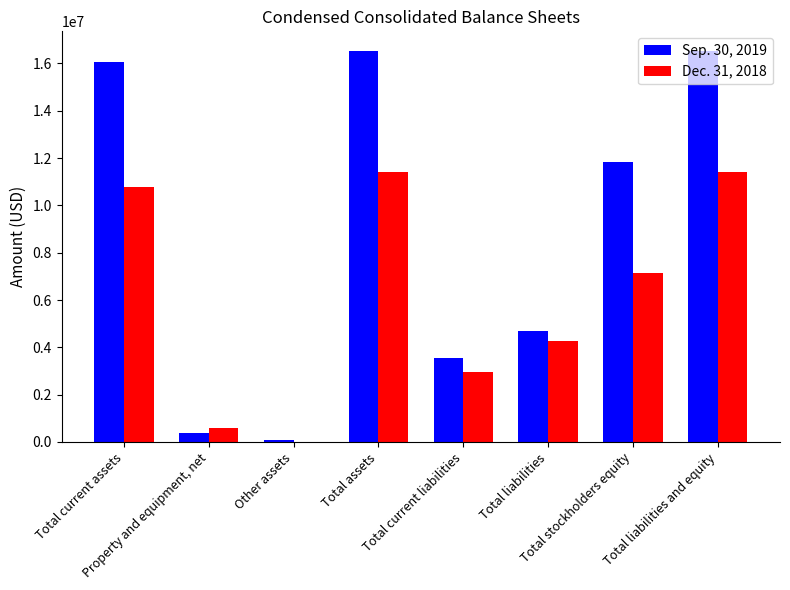

Reading left to right, what are all the values shown in this chart?

Sep. 30, 2019: Total current assets=16050000	Property and equipment, net=399000	Other assets=84000	Total assets=16533000	Total current liabilities=3537000	Total liabilities=4706000	Total stockholders equity=11827000	Total liabilities and equity=16533000
Dec. 31, 2018: Total current assets=10788000	Property and equipment, net=608000	Other assets=12000	Total assets=11408000	Total current liabilities=2964000	Total liabilities=4256000	Total stockholders equity=7152000	Total liabilities and equity=11408000